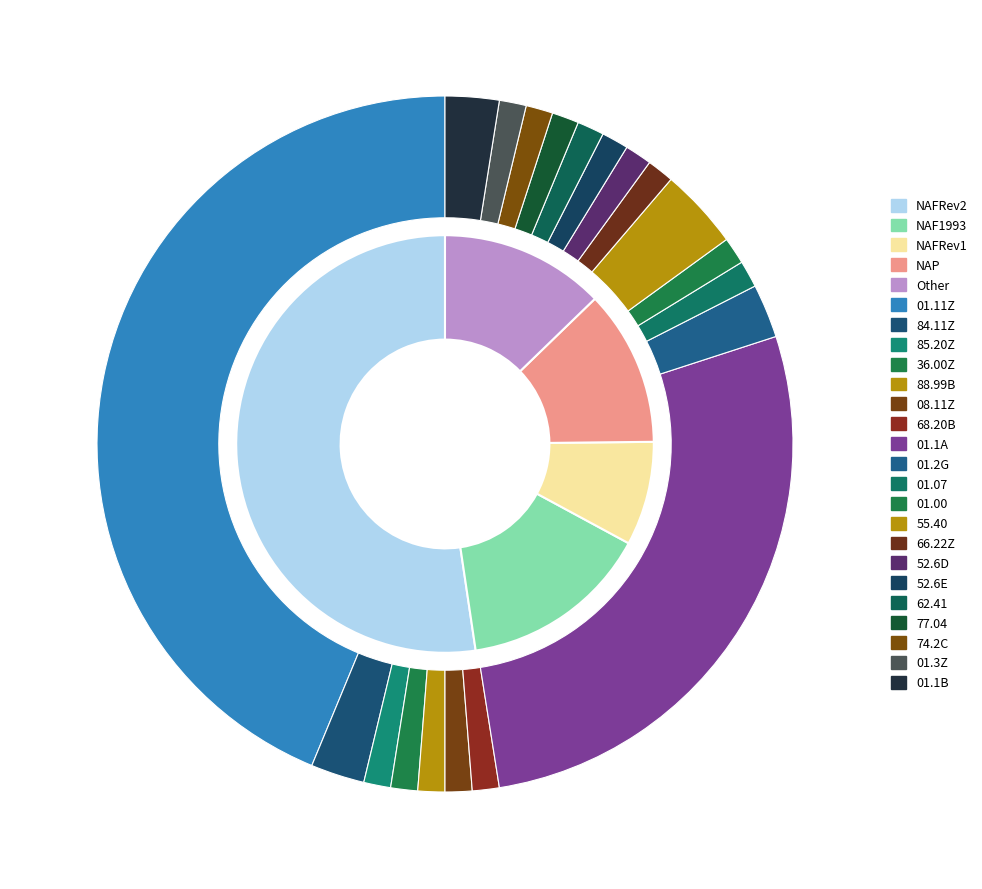

What is the ratio of the value at NAP to the value at NAFRev2?

0.2